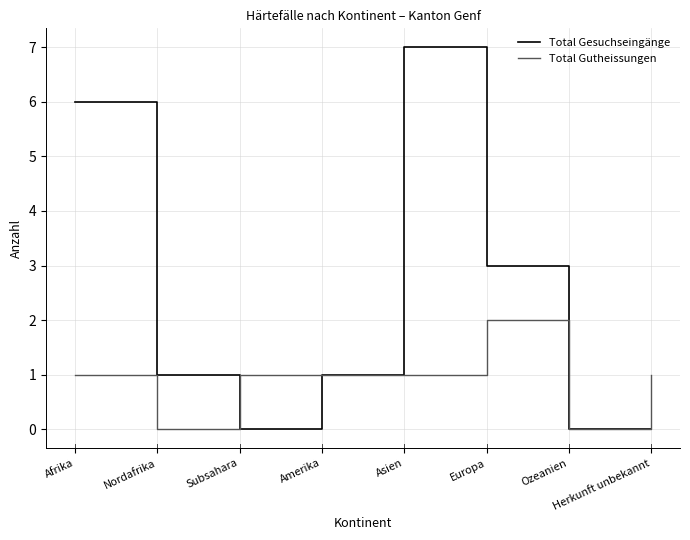

At which category does the chart reach its peak across all series?

Asien